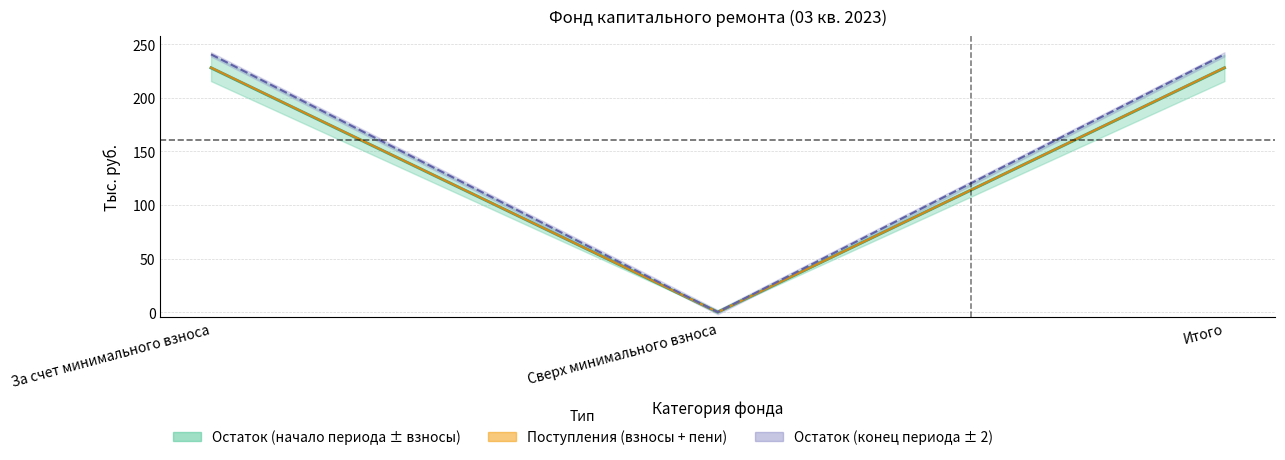

Does the chart have visible grid lines?

Yes